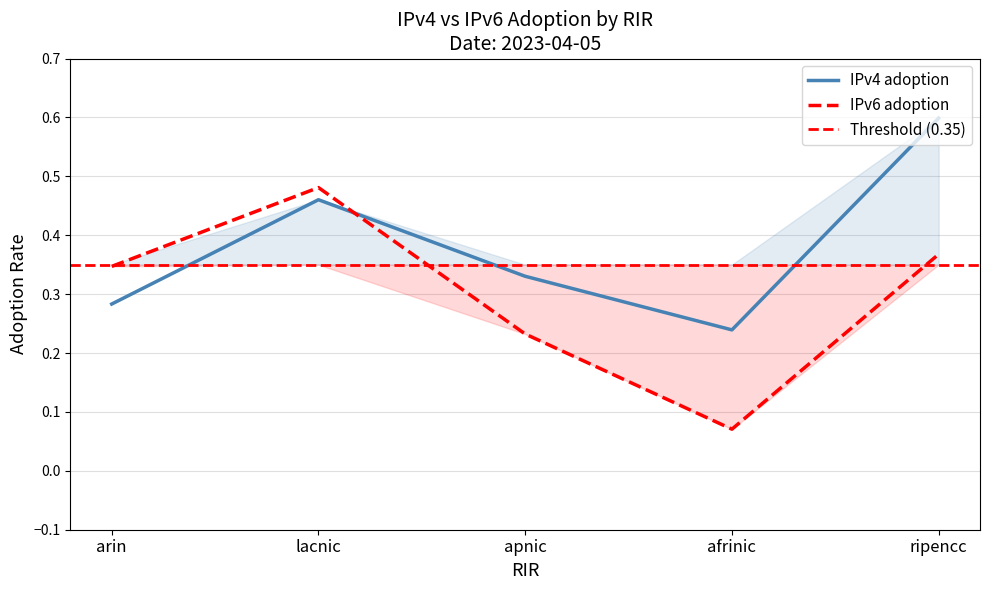

What is the difference between the maximum and minimum values in the IPv4 adoption series?

0.4